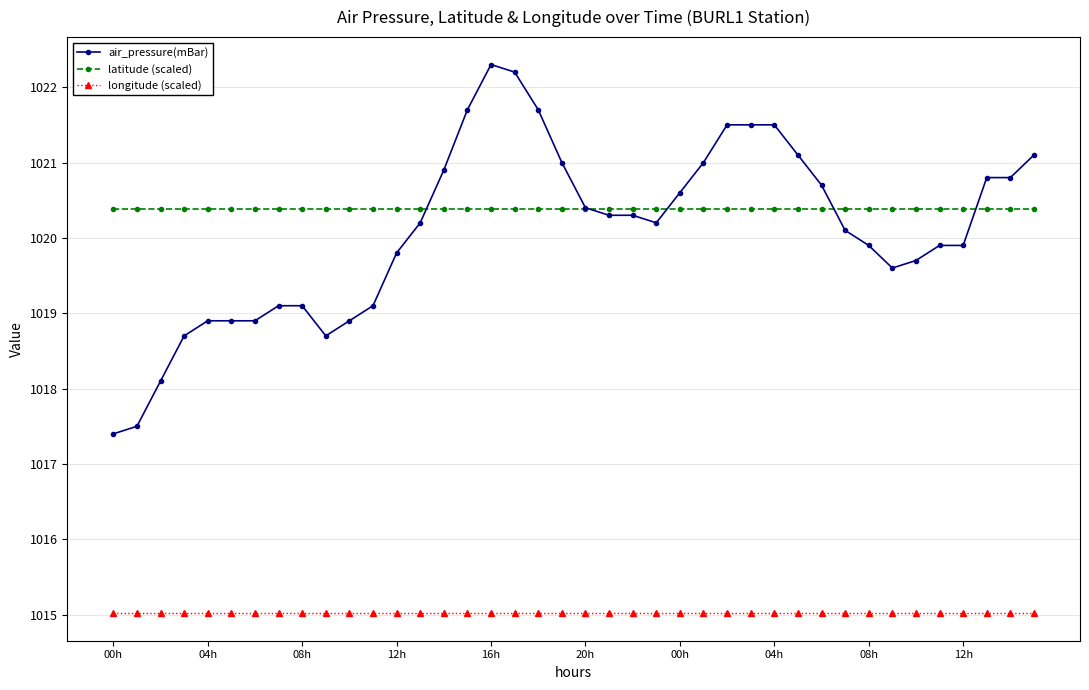

Which series has the widest spread of values?

air_pressure(mBar)